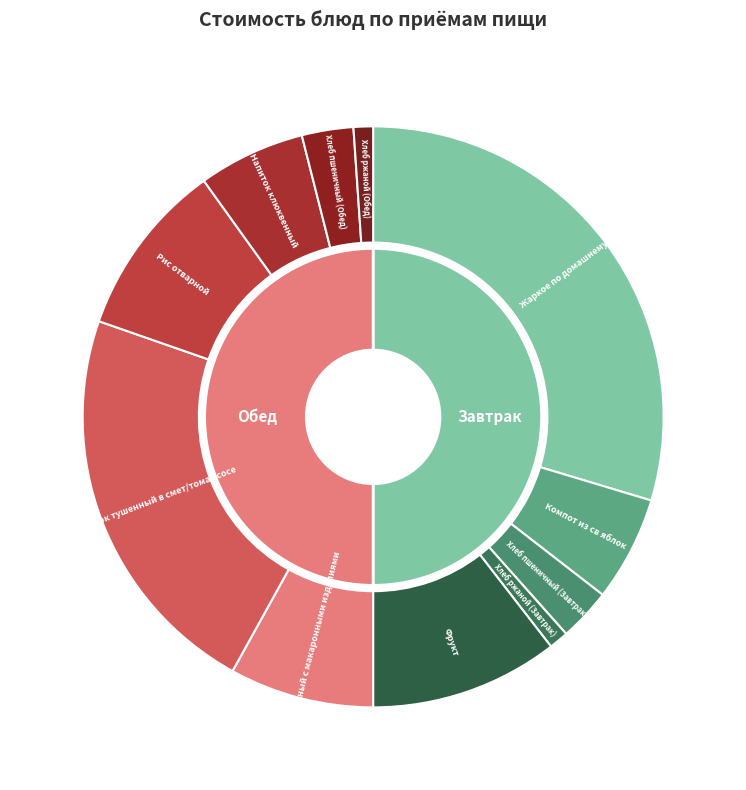

What is the largest slice in the pie chart?

Жаркое по домашнему